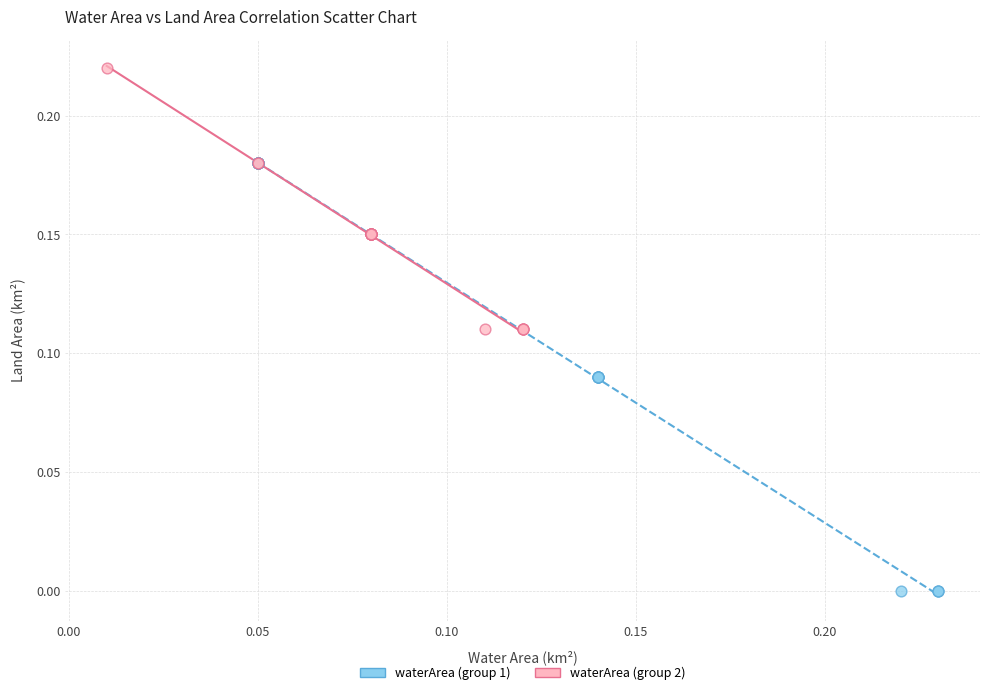

Which series has the largest Y range (max minus min)?

waterArea (group 1)